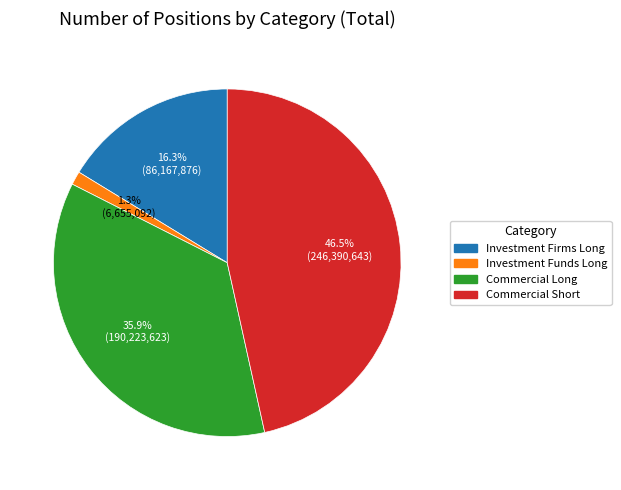

Which has a higher value, Investment Firms Long or Investment Funds Long?

Investment Firms Long